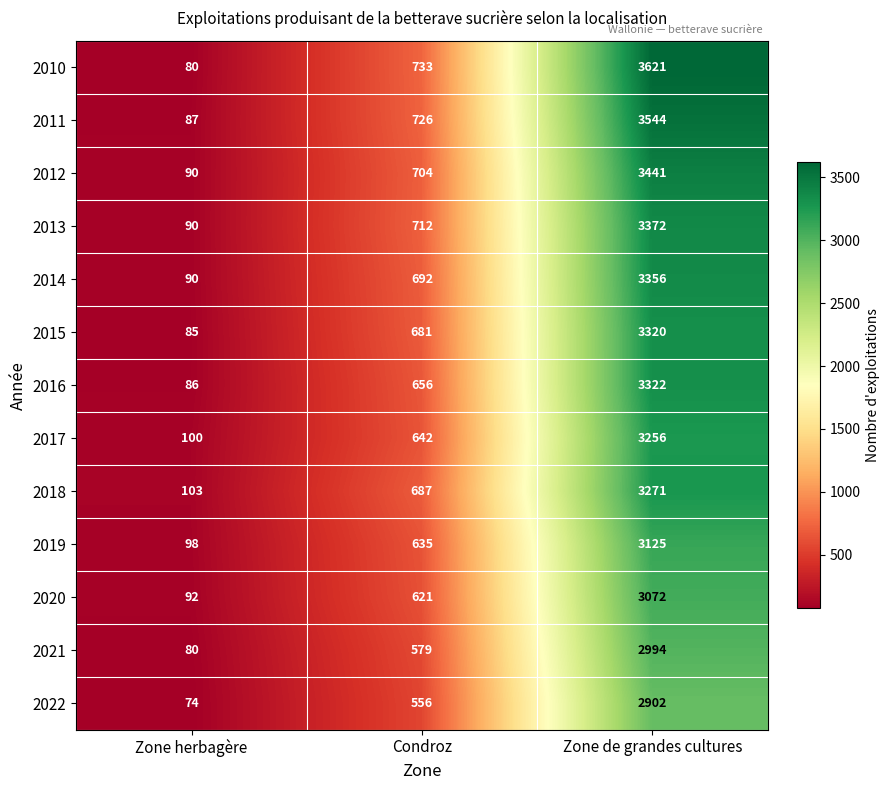

What is the highest value of the 2022 series?

2902